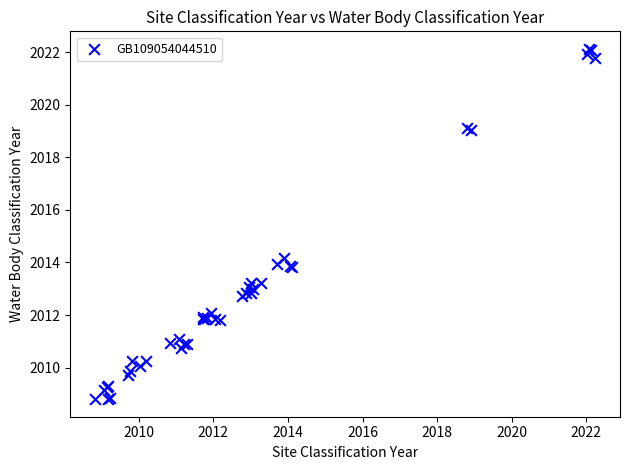

What Y value in the scatter plot is closest to 2015?

2014.2